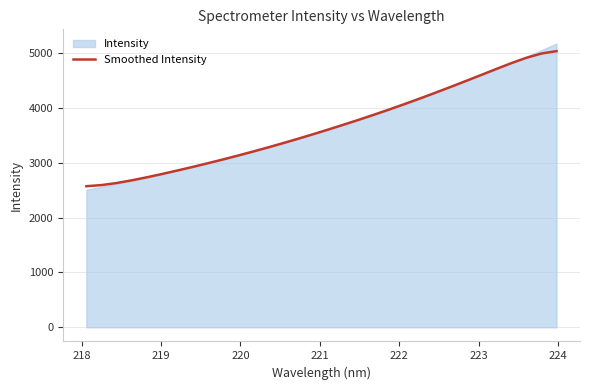

Reading right to left, what are all the values shown in this chart?

5032.0	4988.0	4909.9	4811.5	4704.2	4594.8	4486.1	4379.0	4273.8	4170.9	4070.4	3972.8	3878.0	3785.9	3696.2	3608.6	3523.1	3439.8	3358.9	3280.2	3203.9	3130.0	3058.5	2989.2	2922.1	2857.1	2794.4	2734.4	2678.4	2629.1	2591.2	2570.3